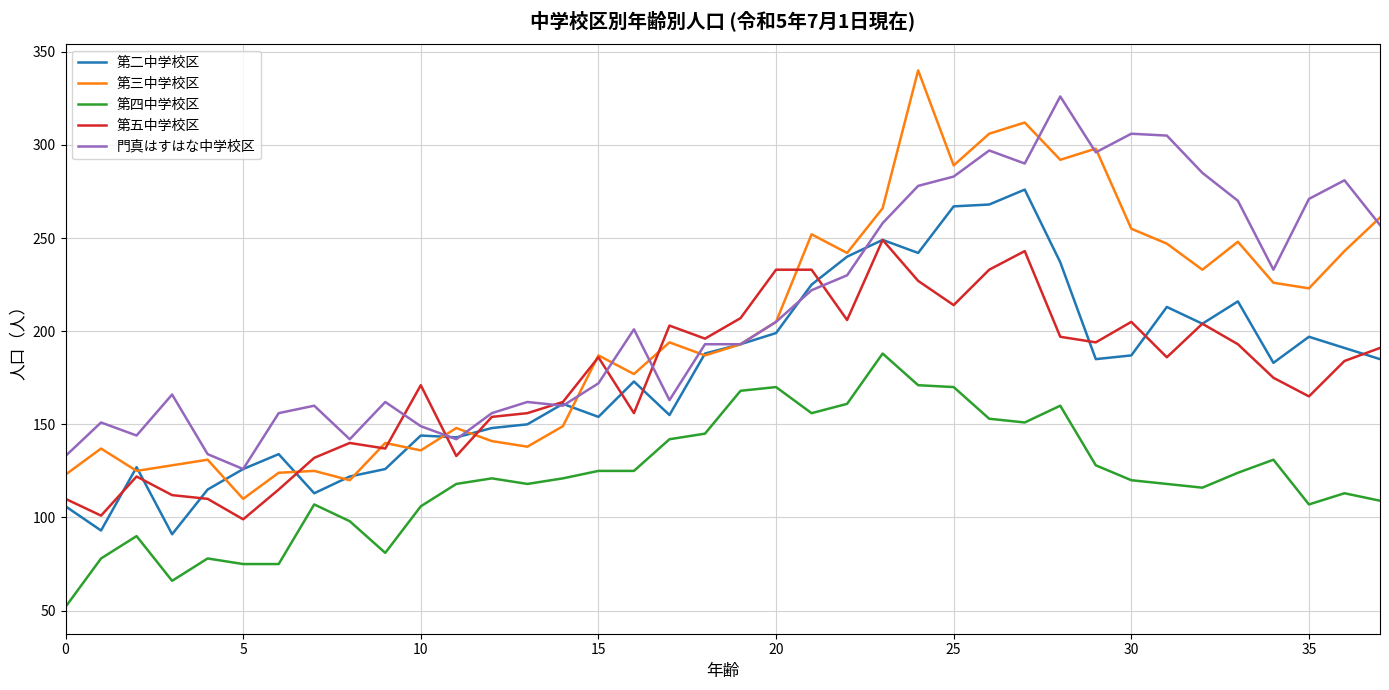

What is the maximum value for 門真はすはな中学校区?

326